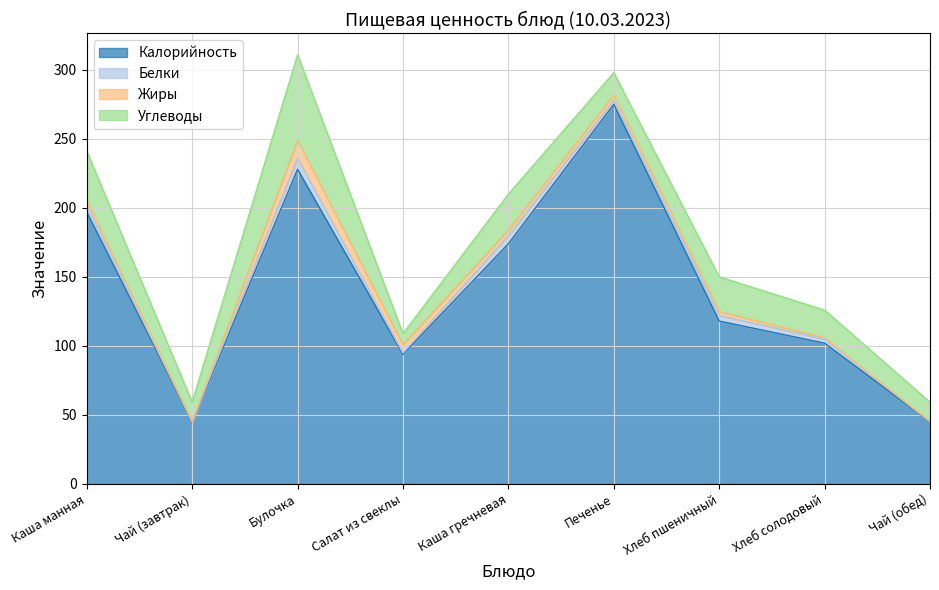

Which series has the largest total across all categories?

Калорийность